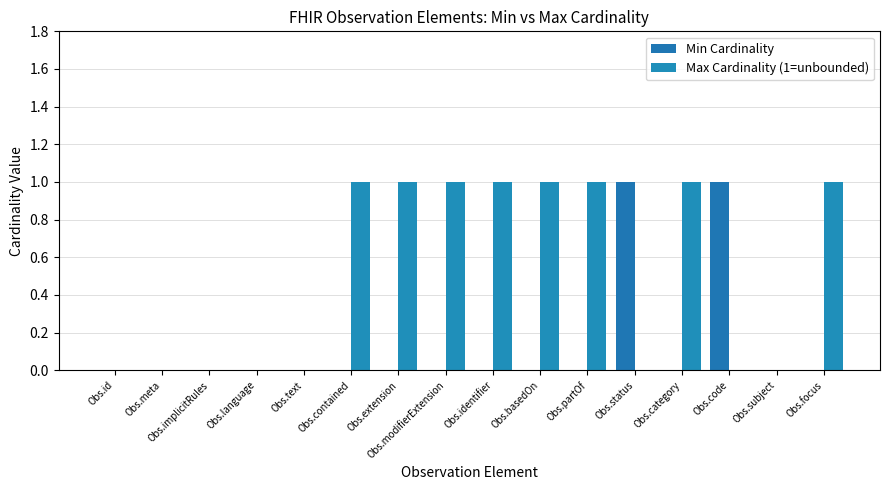

At which category is the sum across all series the highest?

Obs.contained